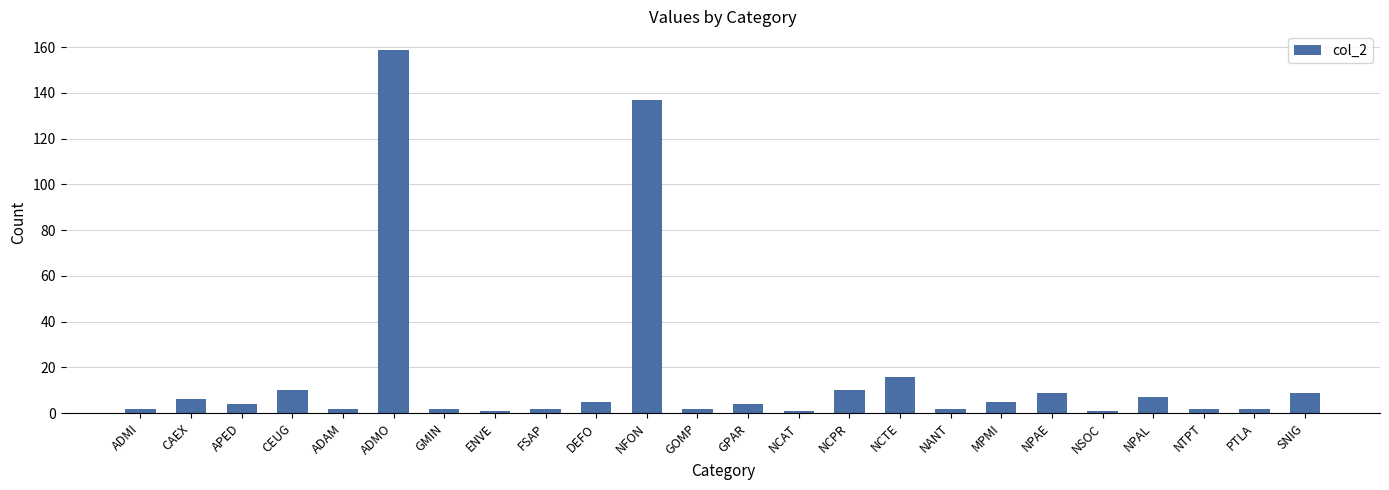

At which category does the chart reach its peak across all series?

ADMO